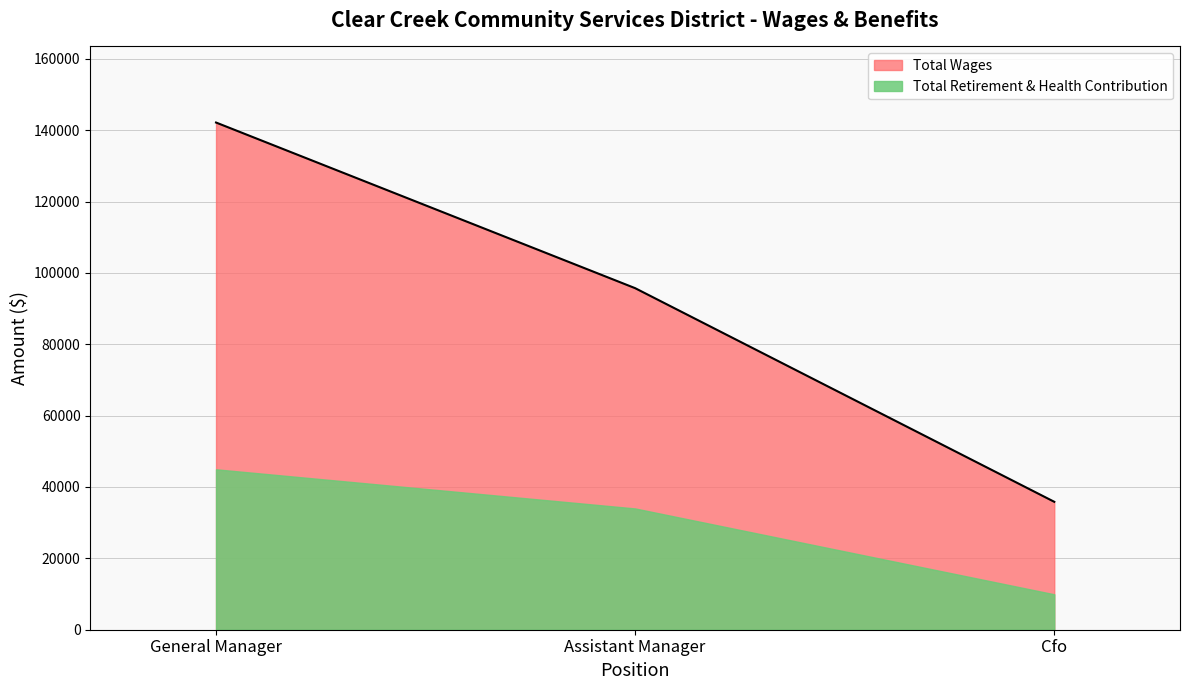

How many values exceed 95720?

1